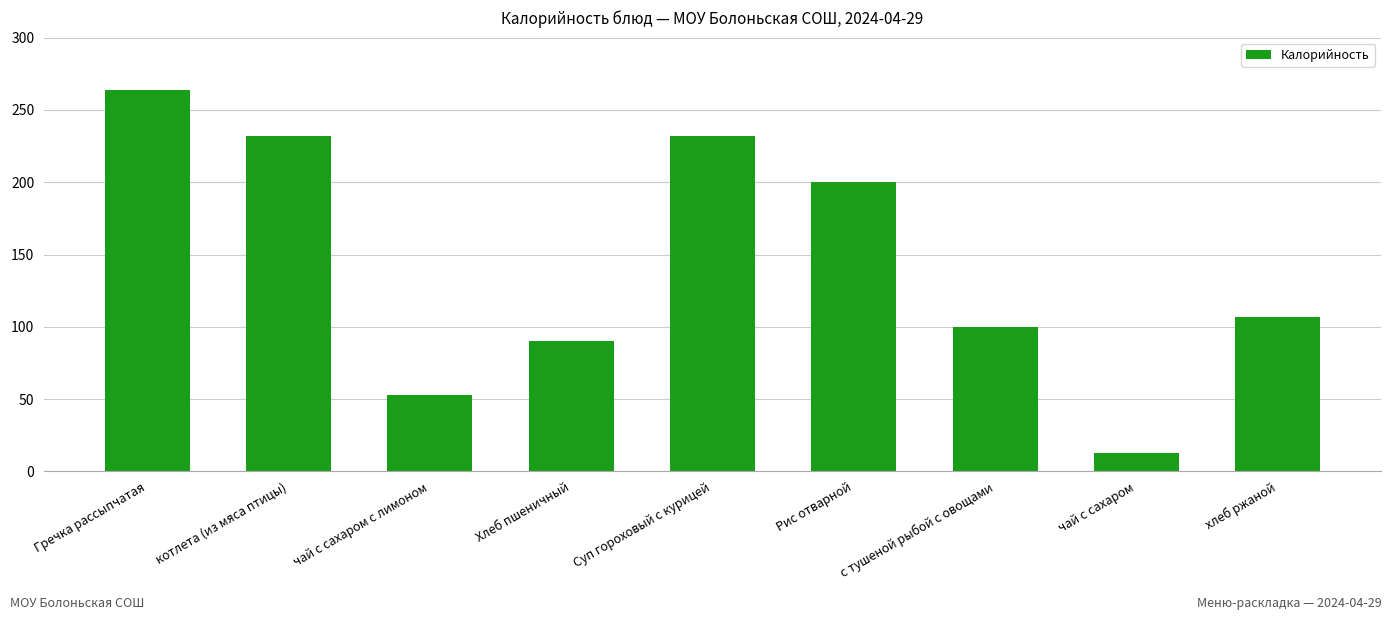

Does the chart contain any negative values?

No